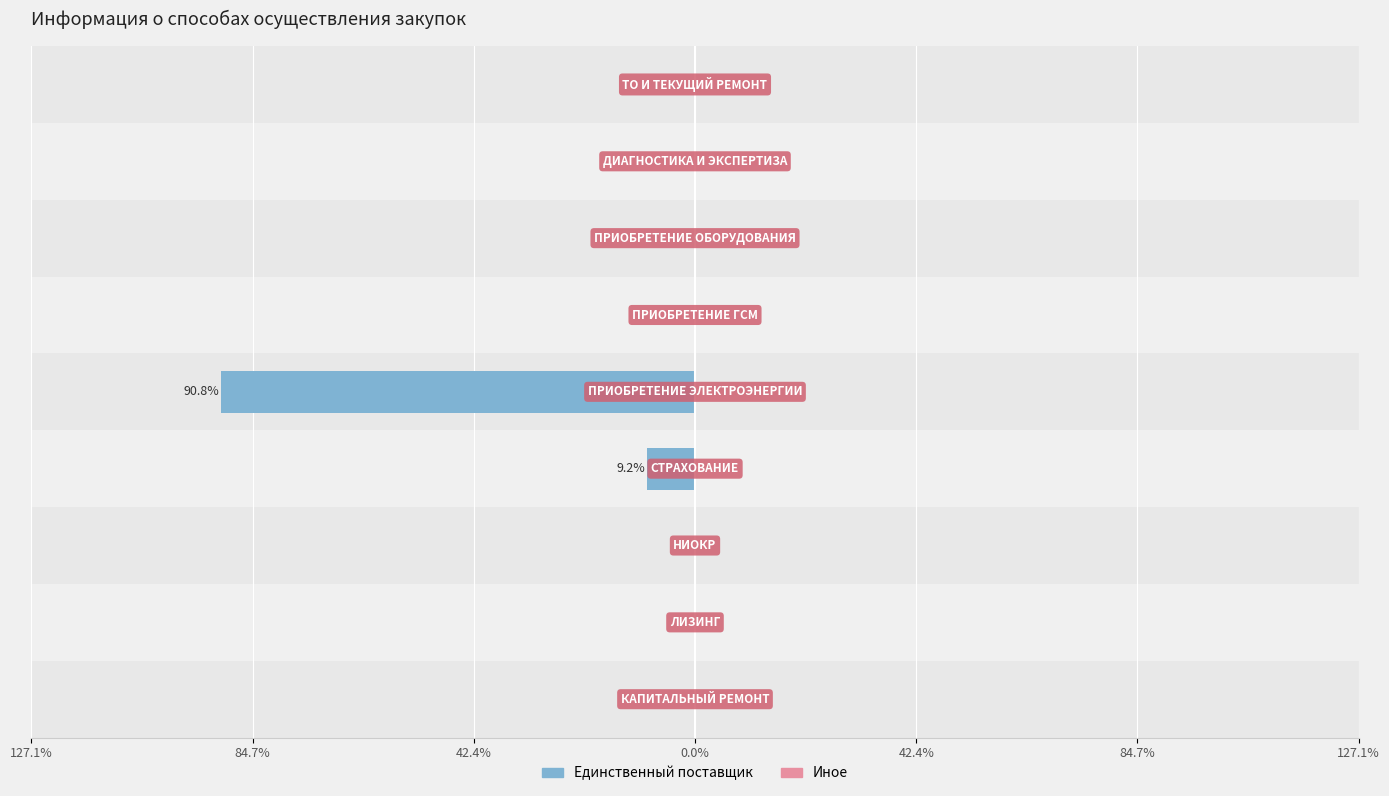

List the series in order of their peak value, lowest first.

Единственный поставщик, Иное